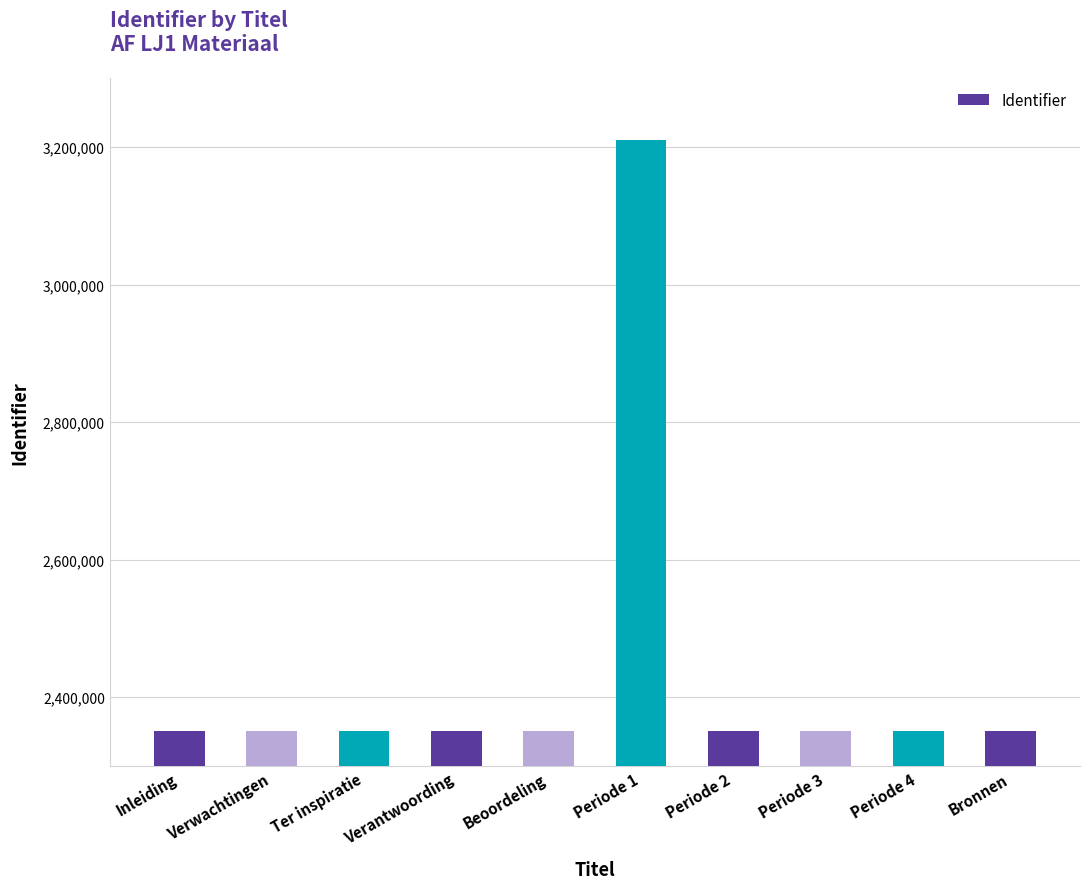

What is the ratio of the value at Periode 4 to the value at Periode 2?

1.0